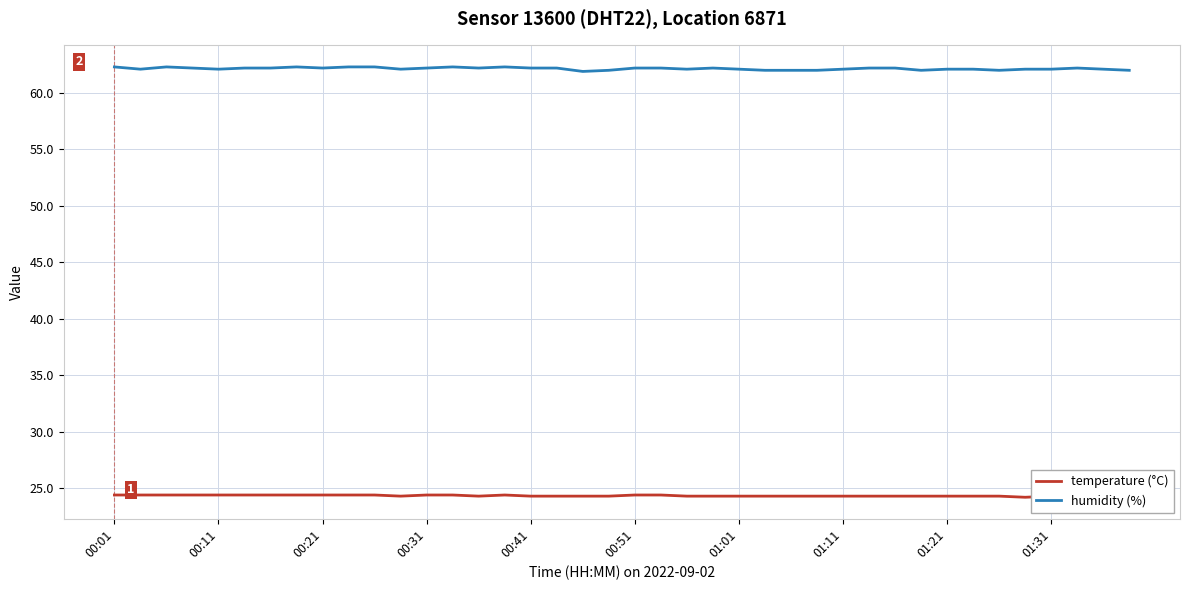

True or false: temperature (°C) and humidity (%) intersect in this chart.

False